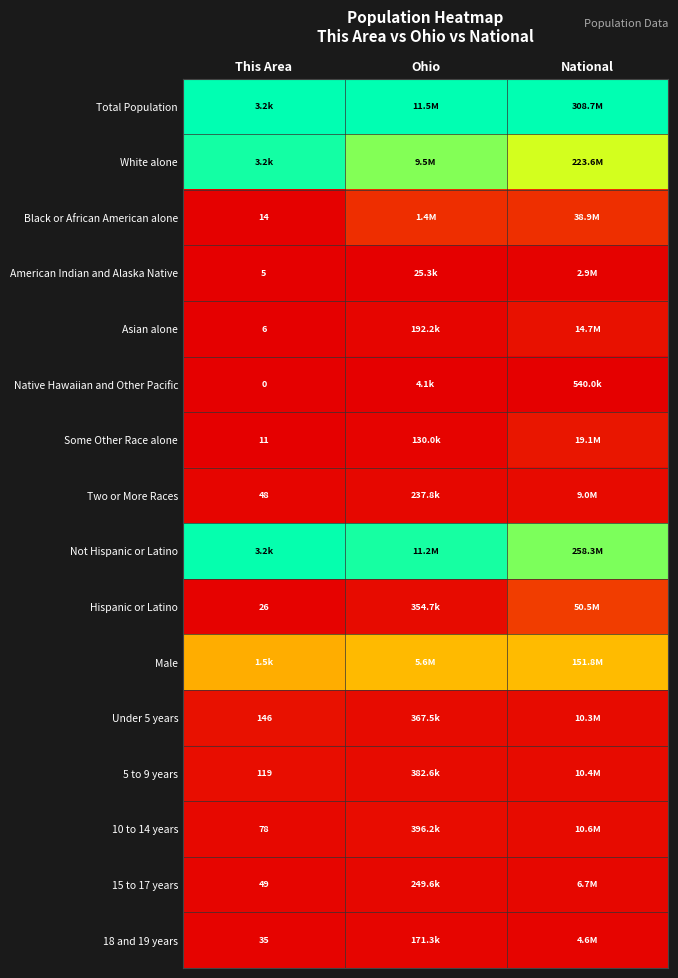

Which series has the largest total across all categories?

Total Population